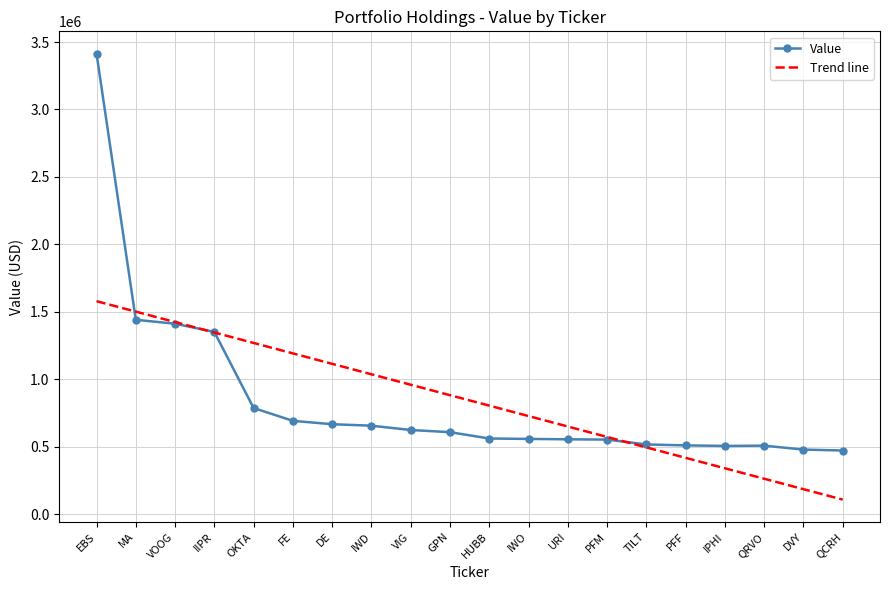

What value does the Trend line series have at PFM?

572584.2